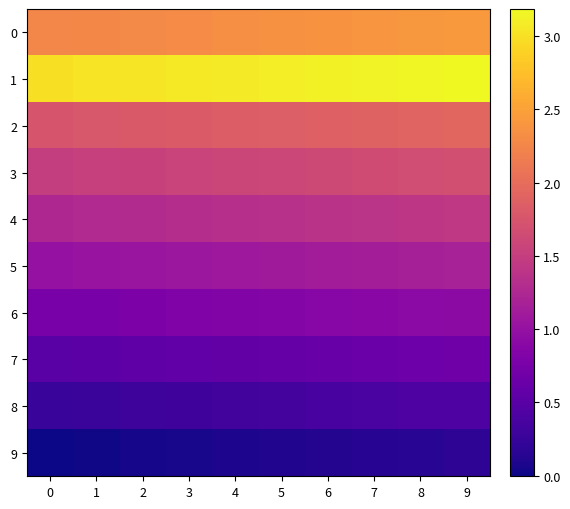

At how many categories does at least one series exceed 3?

9